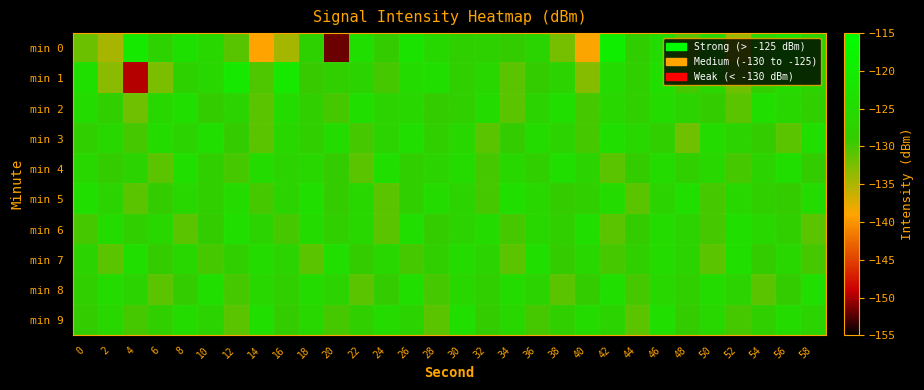

What is the smallest value displayed?

-151.7